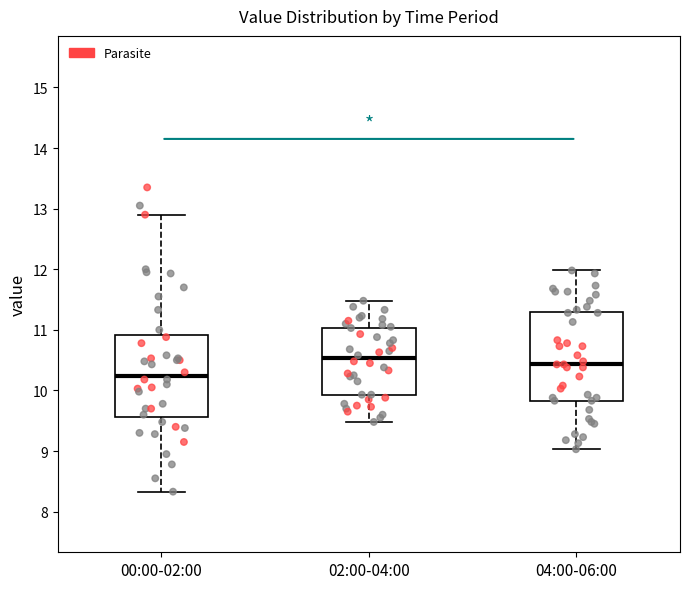

Reading left to right, transcribe this box plot: for each box, give where its median line is, the range the box spans, and where its two whiskers end, as read against the y-axis. The values are not printed on the chart, so give them approximately, as read against the axis.

00:00-02:00: median 10.2, box 9.6 to 10.9, whiskers 8.3 to 12.9
02:00-04:00: median 10.5, box 9.9 to 11.0, whiskers 9.5 to 11.5
04:00-06:00: median 10.4, box 9.8 to 11.3, whiskers 9.0 to 12.0